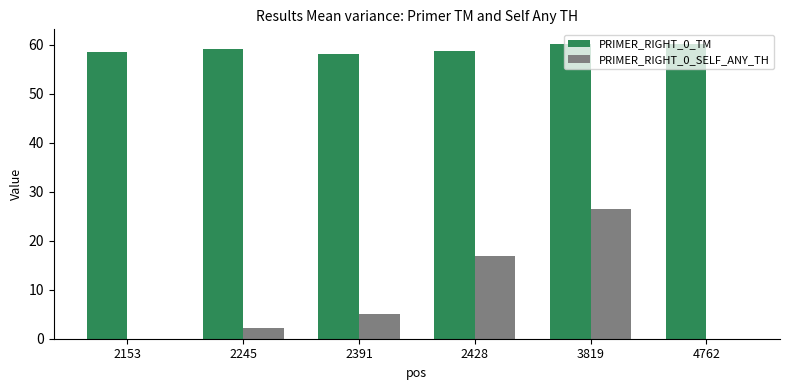

At which label is PRIMER_RIGHT_0_SELF_ANY_TH closest to 13?

2428